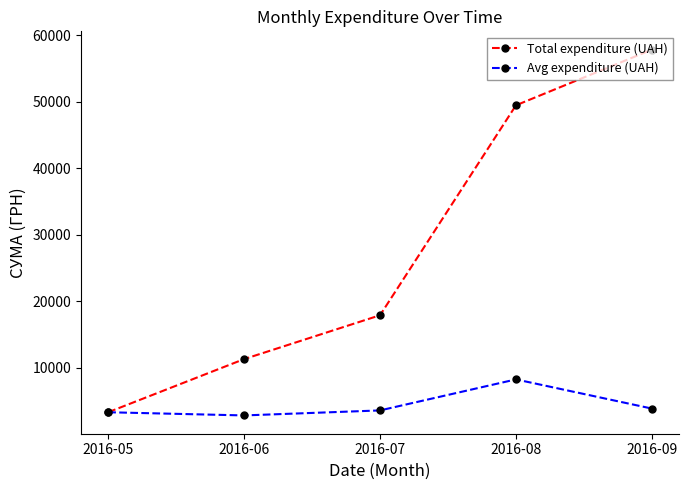

What is the difference between the maximum and second lowest values in the Total expenditure (UAH) series?

46537.0